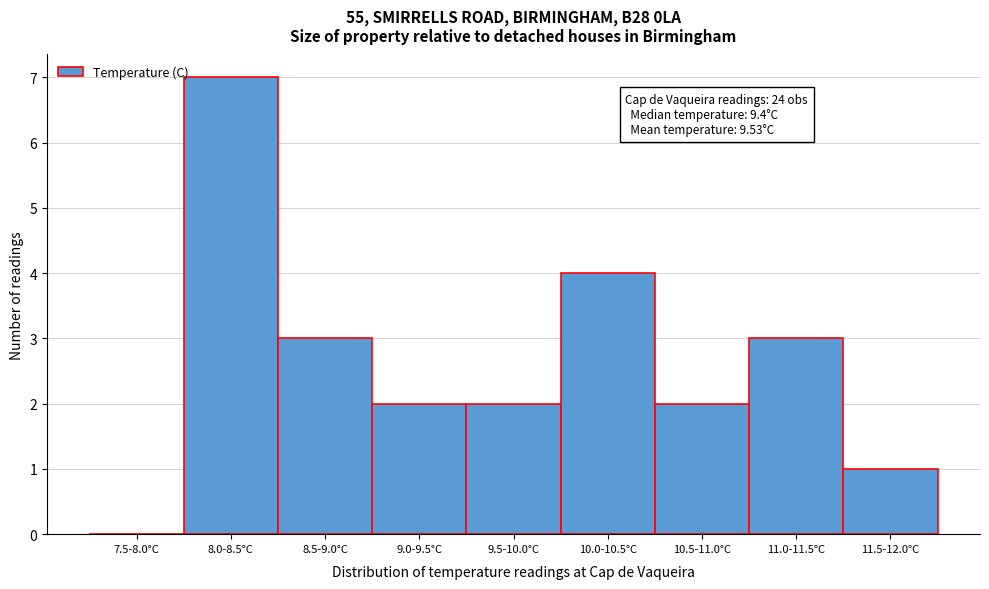

Reading left to right, what are all the values shown in this chart?

7.5-8.0°C=0	8.0-8.5°C=7	8.5-9.0°C=3	9.0-9.5°C=2	9.5-10.0°C=2	10.0-10.5°C=4	10.5-11.0°C=2	11.0-11.5°C=3	11.5-12.0°C=1